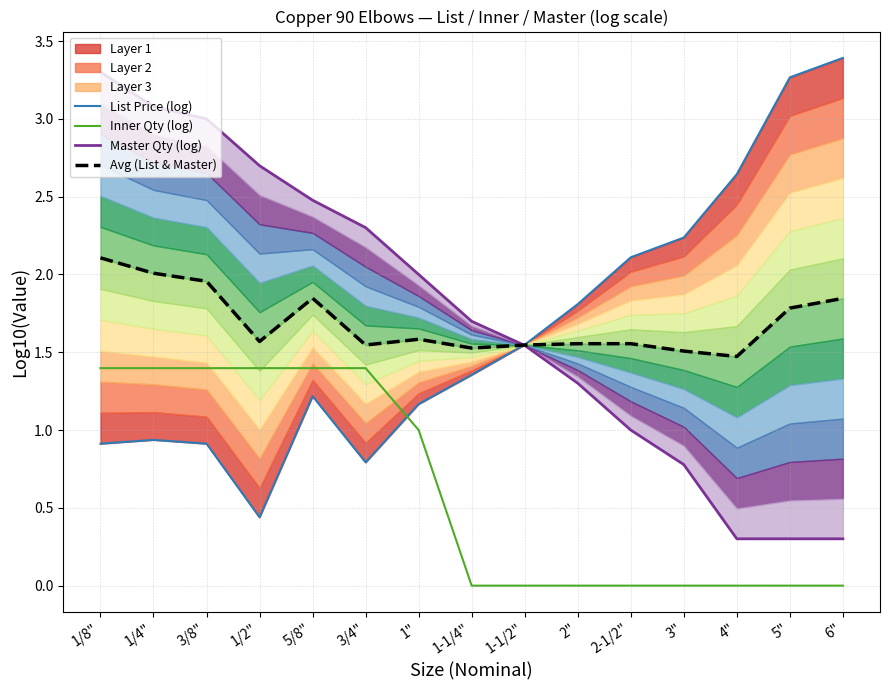

How many lines are shown in the chart?

4